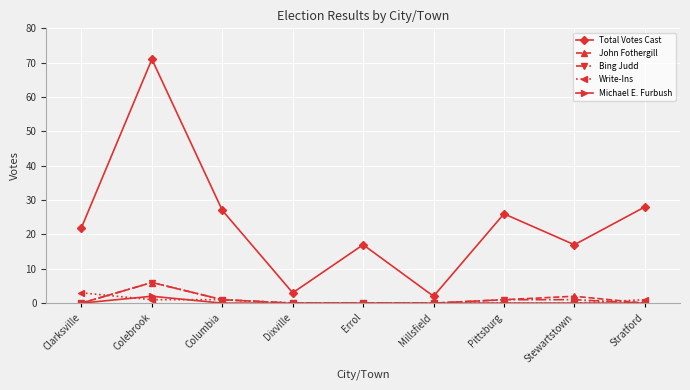

Is this an area chart (filled region under the line)?

No